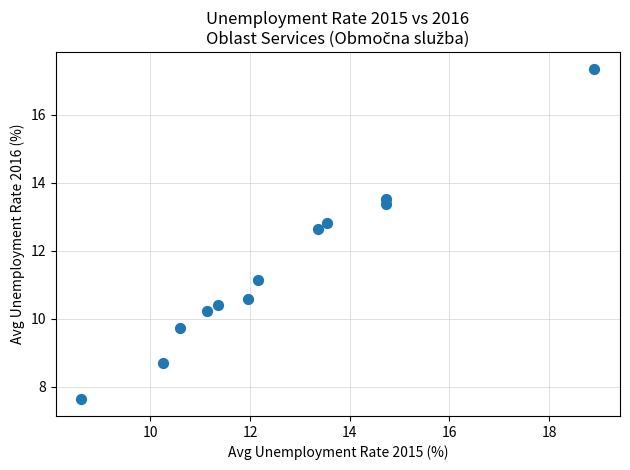

What is the average X value?

12.6